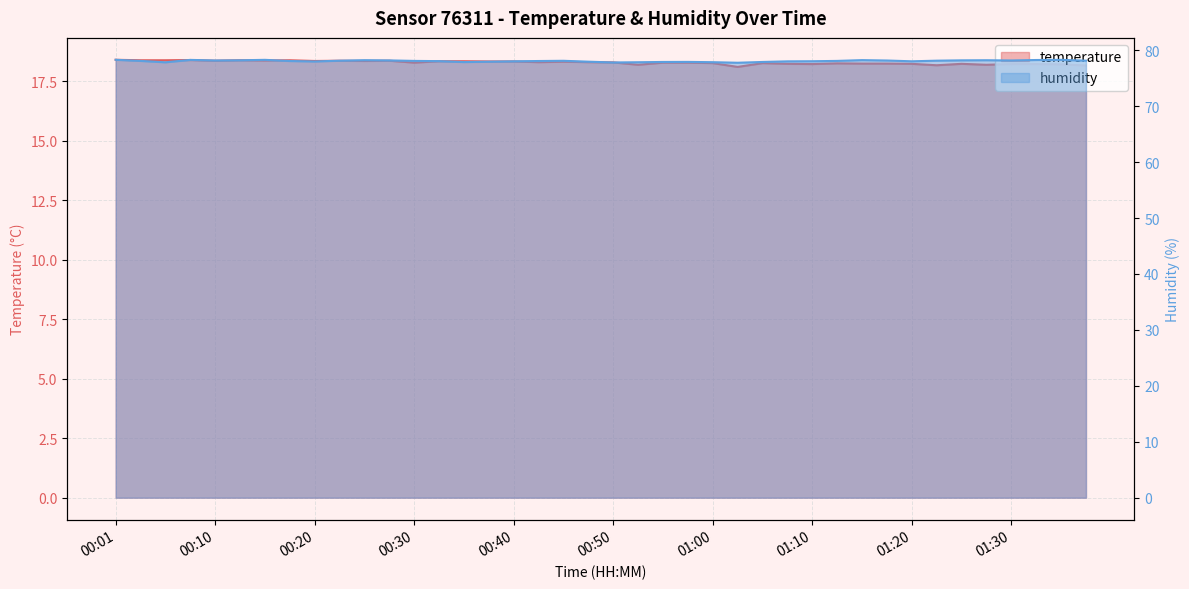

Which series has the widest spread of values?

humidity